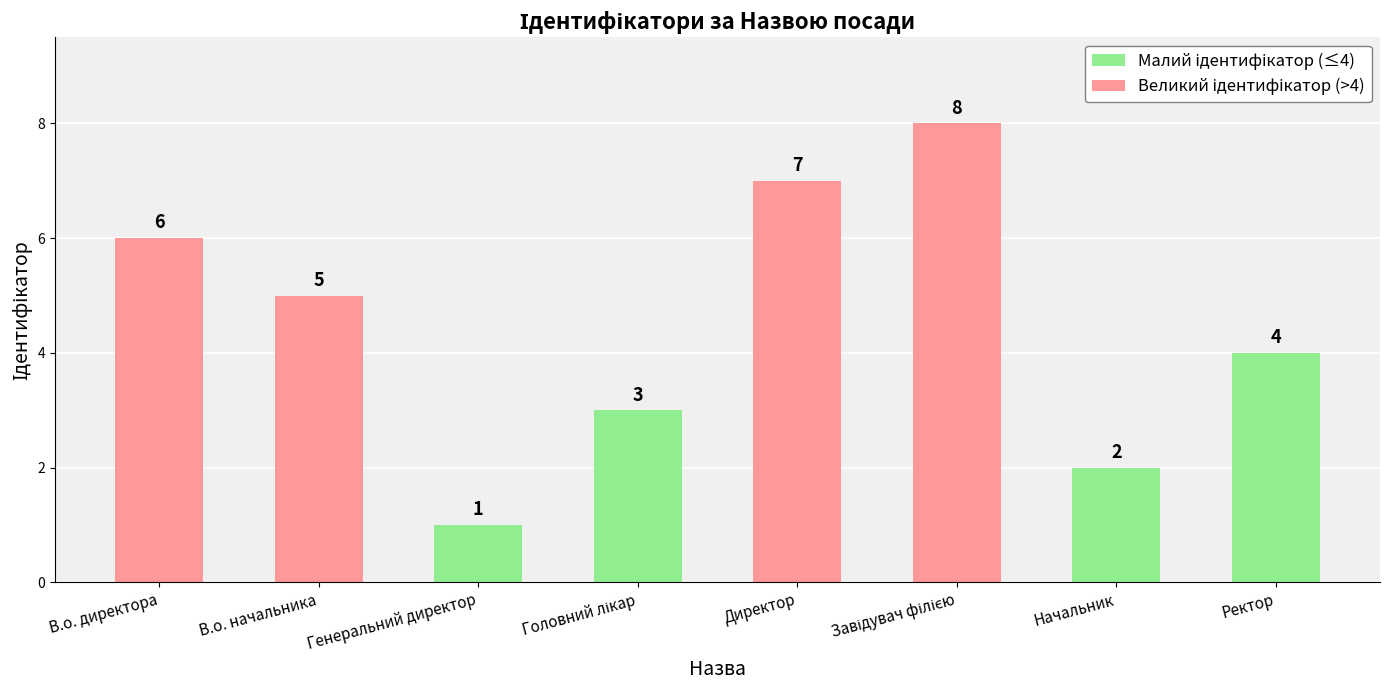

What is the difference between the values at Директор and В.о. начальника?

2